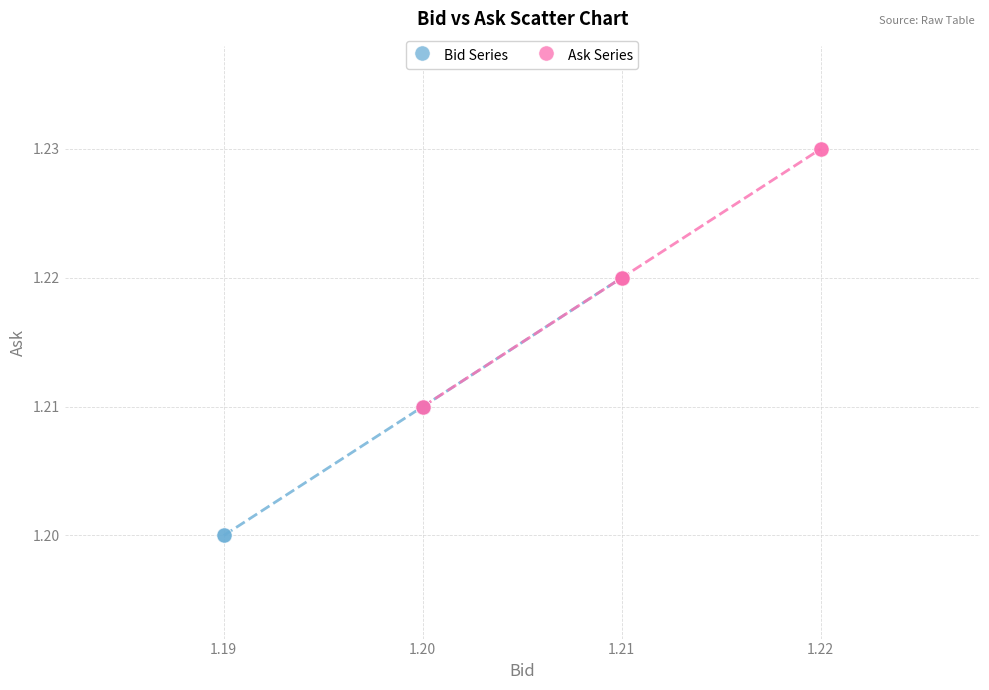

Which series reaches the maximum Y coordinate?

Ask Series